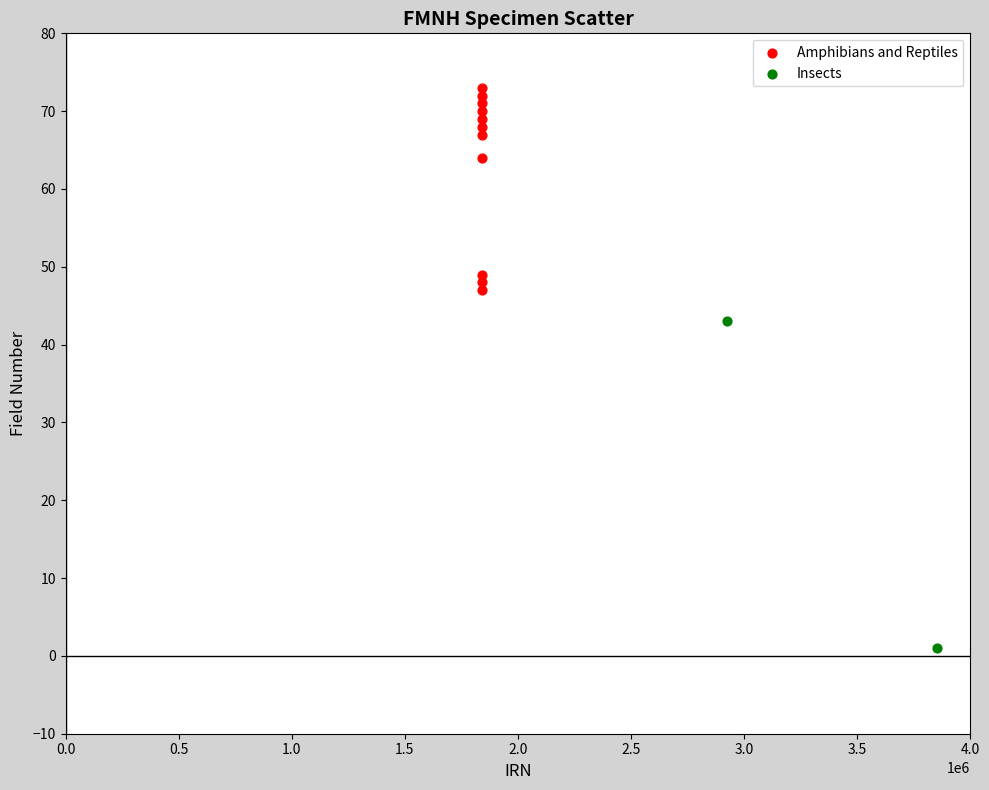

What are all the series names shown in the legend?

Amphibians and Reptiles, Insects